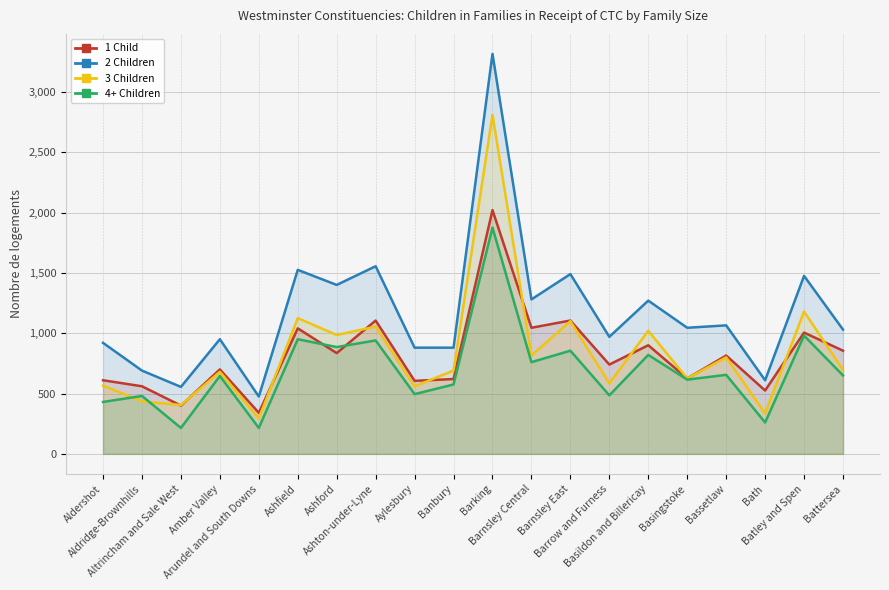

Reading left to right, what are all the values shown in this chart?

1 Child: 610	560	400	700	340	1040	835	1105	605	620	2020	1045	1105	740	900	625	815	525	1005	855
2 Children: 920	690	555	950	475	1525	1400	1555	880	880	3315	1280	1490	970	1270	1045	1065	610	1475	1030
3 Children: 565	435	405	680	295	1125	985	1055	560	690	2810	815	1100	585	1020	625	800	335	1180	695
4+ Children: 430	480	215	645	215	950	885	940	495	575	1875	760	855	485	820	615	655	260	980	650